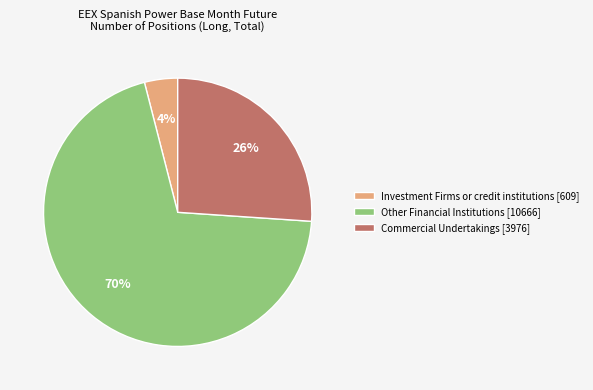

To the nearest percent, what is the difference between the largest and smallest slice percentages?

66%